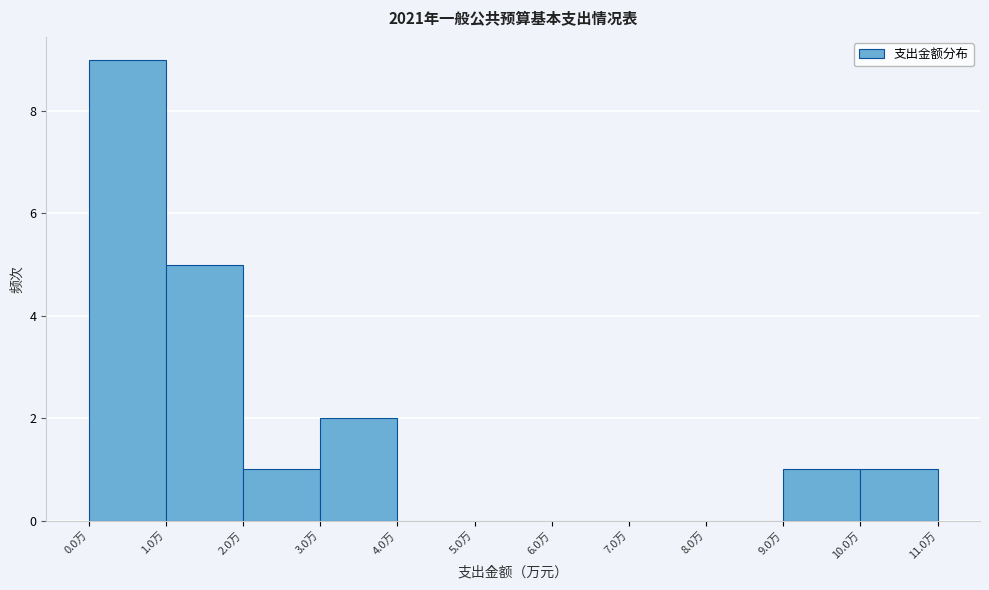

Reading left to right, transcribe this chart: for each bar, give the range it covers on the x-axis and its height. The values are not printed on the chart, so give them approximately, as read against the axis.

0 to 1: 9
1 to 2: 5
2 to 3: 1
3 to 4: 2
4 to 5: 0
5 to 6: 0
6 to 7: 0
7 to 8: 0
8 to 9: 0
9 to 10: 1
10 to 11: 1